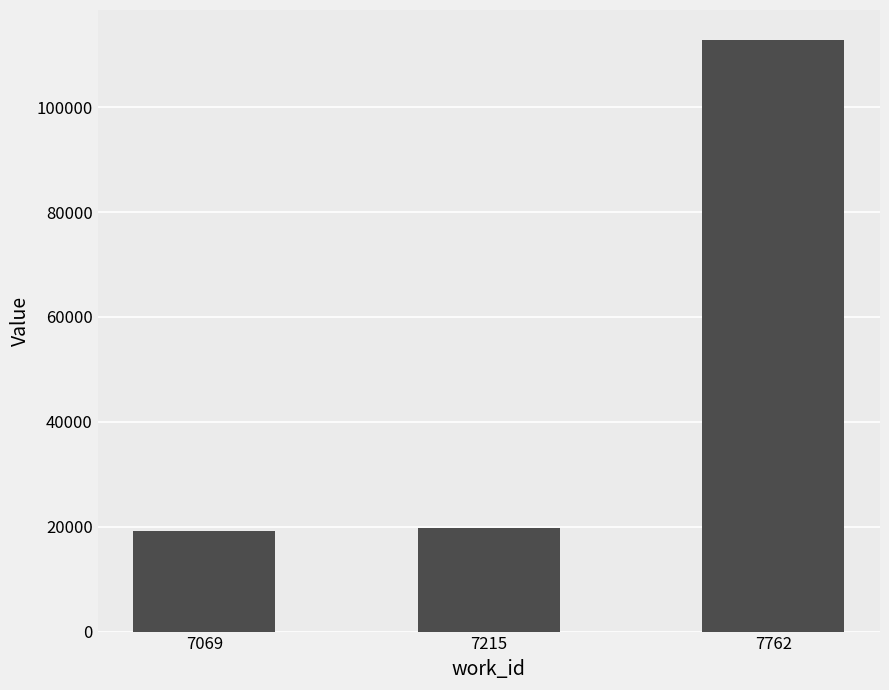

What is the approximate value at 7762, to the nearest 10?

112880